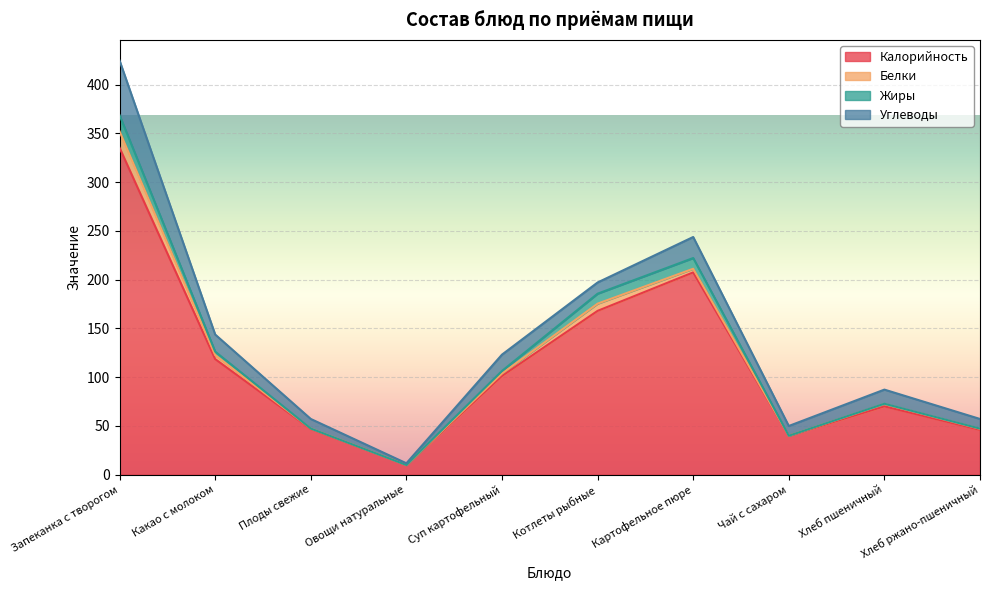

True or false: Калорийность and Жиры intersect in this chart.

False